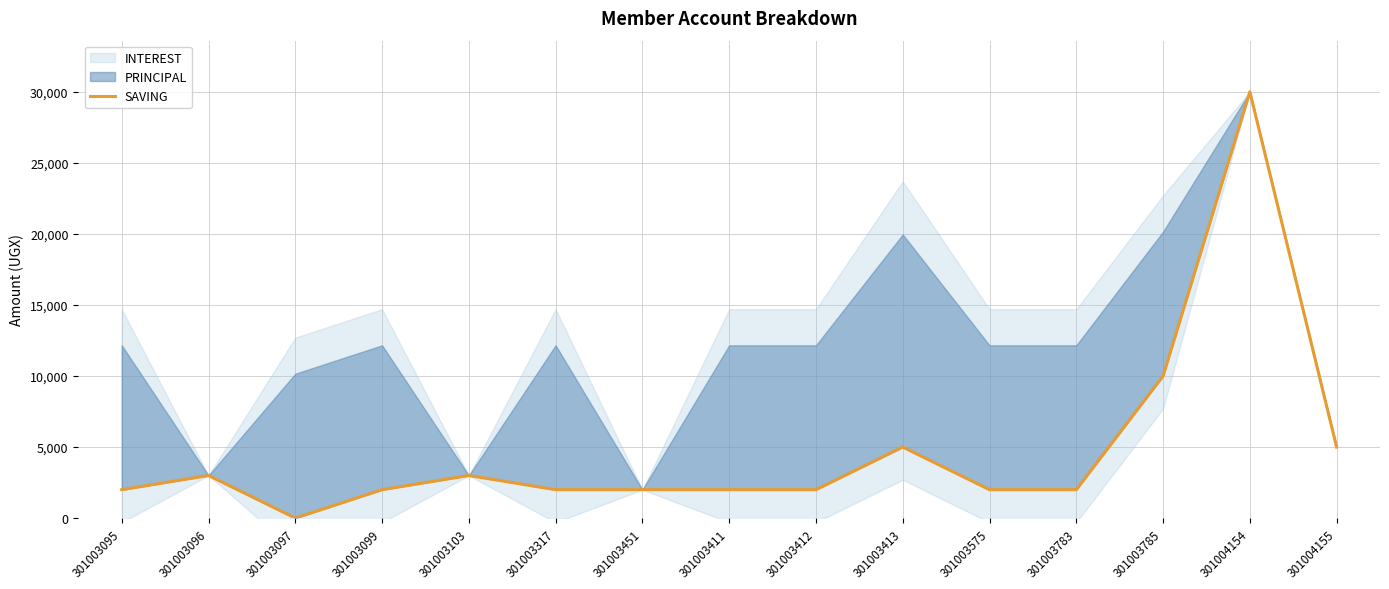

What is the difference between the maximum and minimum values?

30000